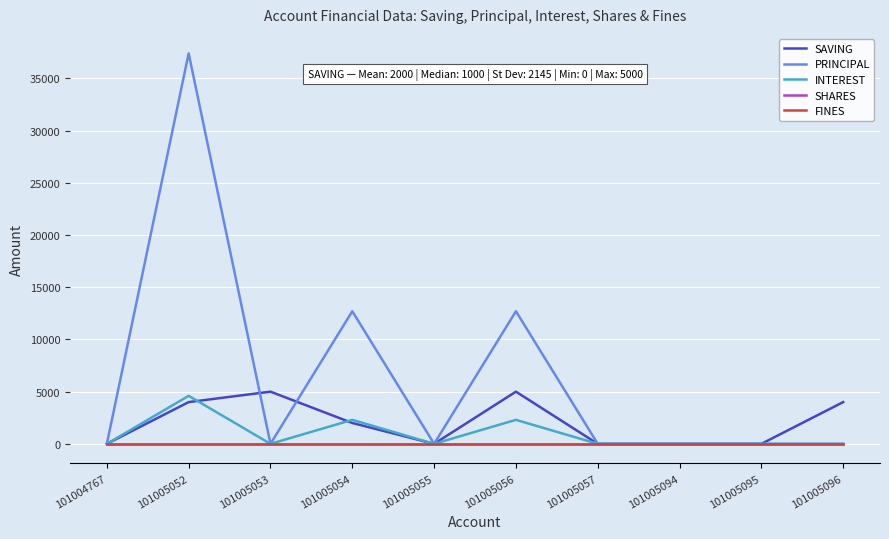

How many lines are shown in the chart?

5